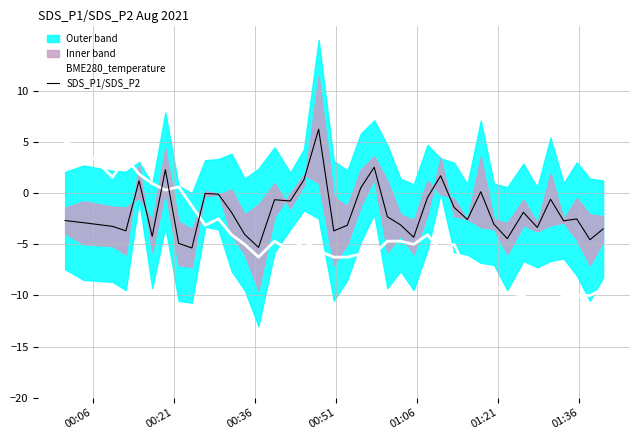

How many values in BME280_temperature are below zero?

31